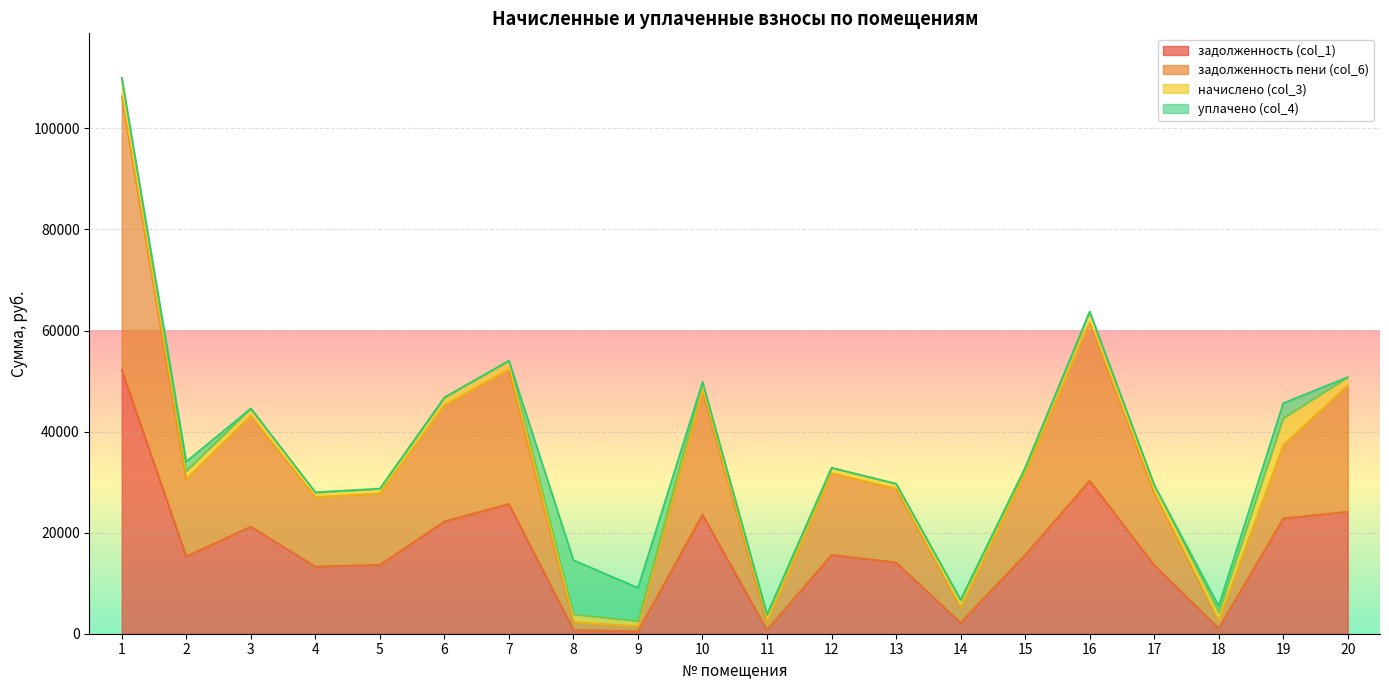

The value of задолженность пени (col_6) at 6 is 45232.6. True or false?

True